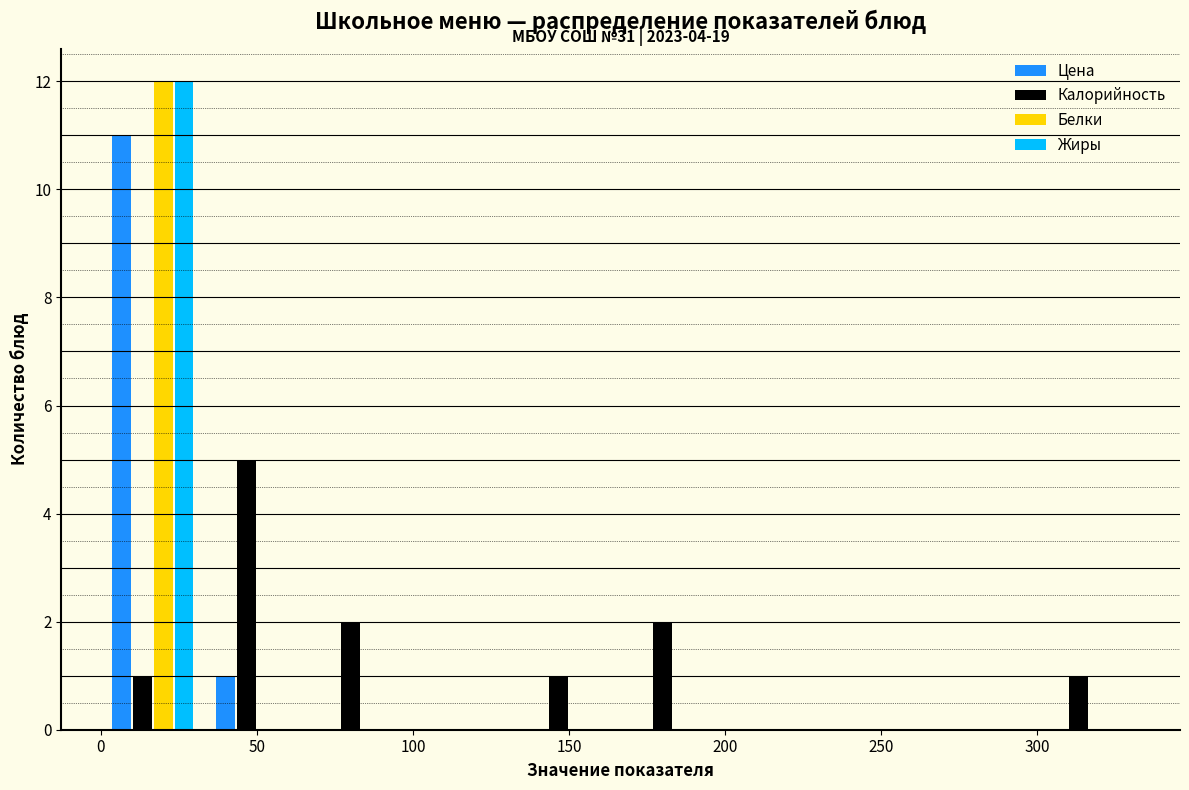

In the Белки series, which range on the x-axis has the tallest bar?

0 to 35